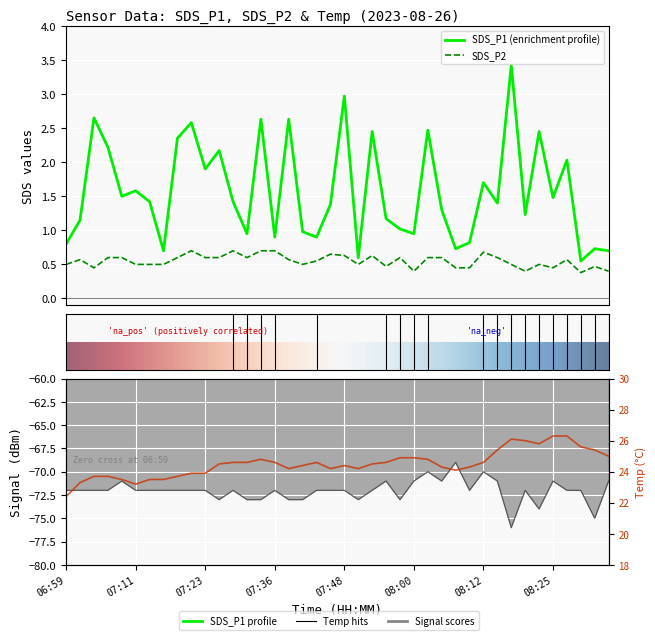

Which category has the highest value in the SDS_P2 series?

07:21